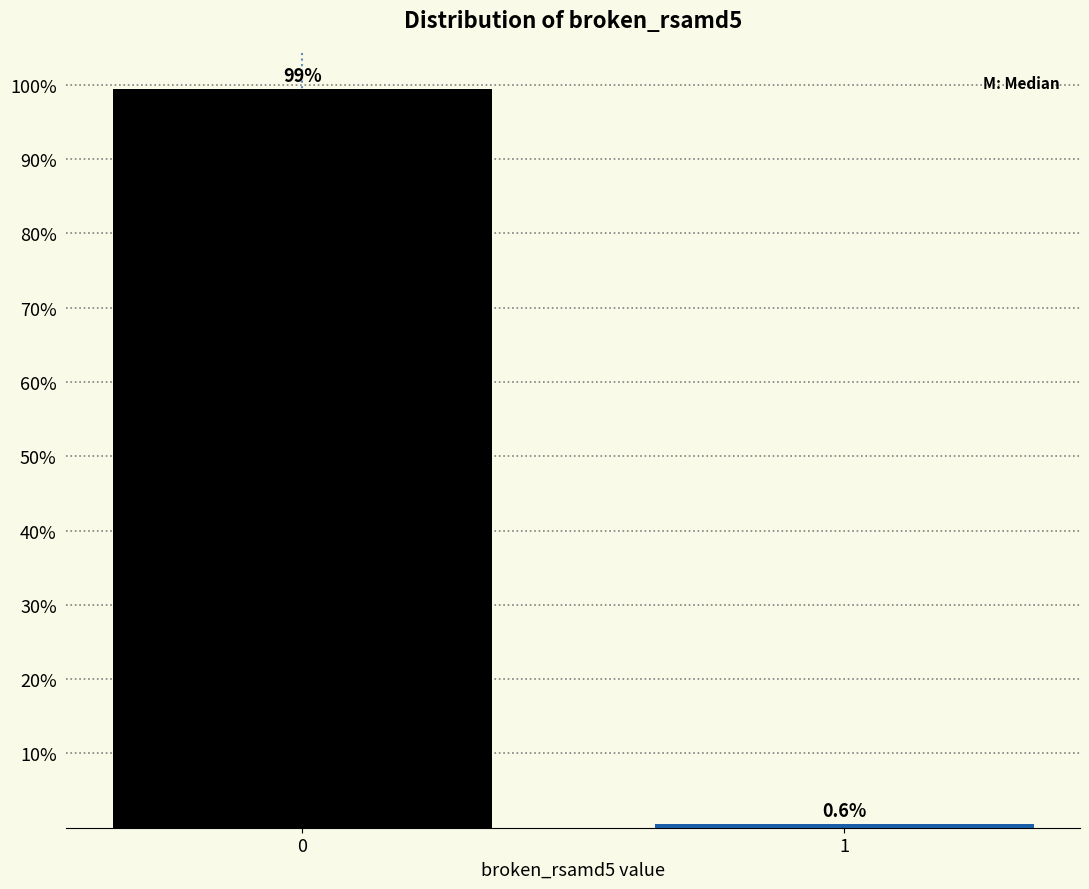

Reading left to right, list all the values displayed in this chart.

0=99.4	1=0.6